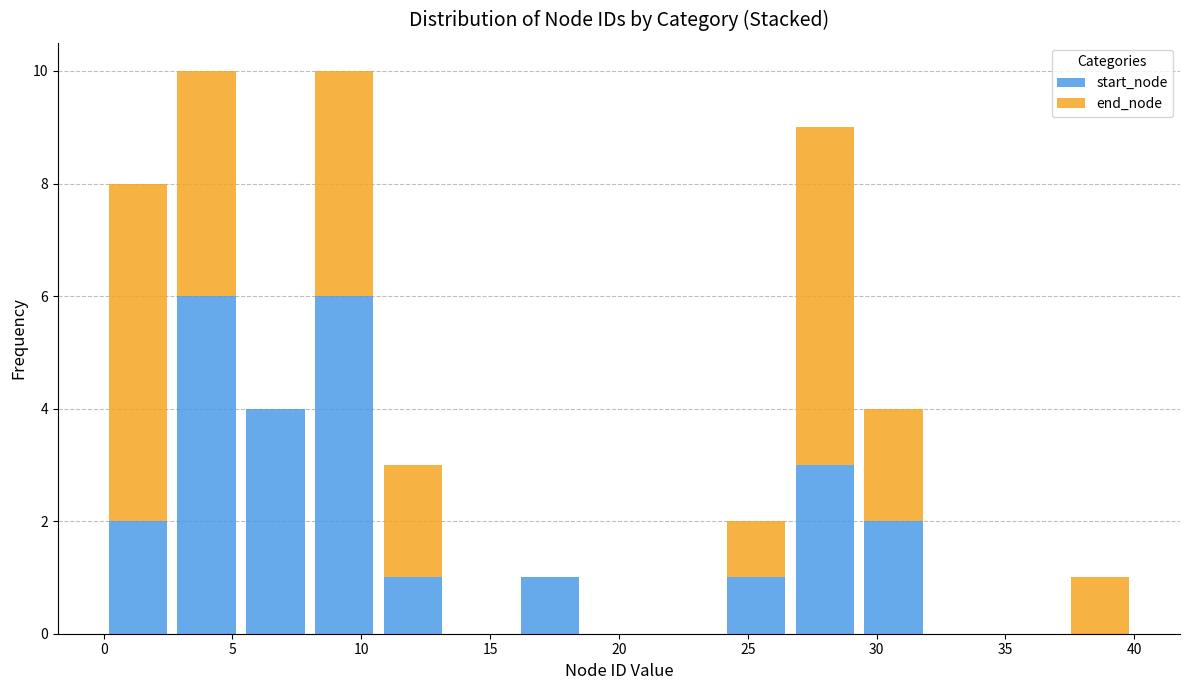

Reading left to right, transcribe this chart: for each stacked bar, give the range it covers on the x-axis and its total height. Neither the bar edges nor the heights are printed on the chart, so give them approximately, as read against the axes.

0.0 to 2.5: 8
2.5 to 5.5: 10
5.5 to 8.0: 4
8.0 to 10.5: 10
10.5 to 13.5: 3
13.5 to 16.0: 0
16.0 to 18.5: 1
18.5 to 21.5: 0
21.5 to 24.0: 0
24.0 to 26.5: 2
26.5 to 29.5: 9
29.5 to 32.0: 4
32.0 to 34.5: 0
34.5 to 37.5: 0
37.5 to 40.0: 1